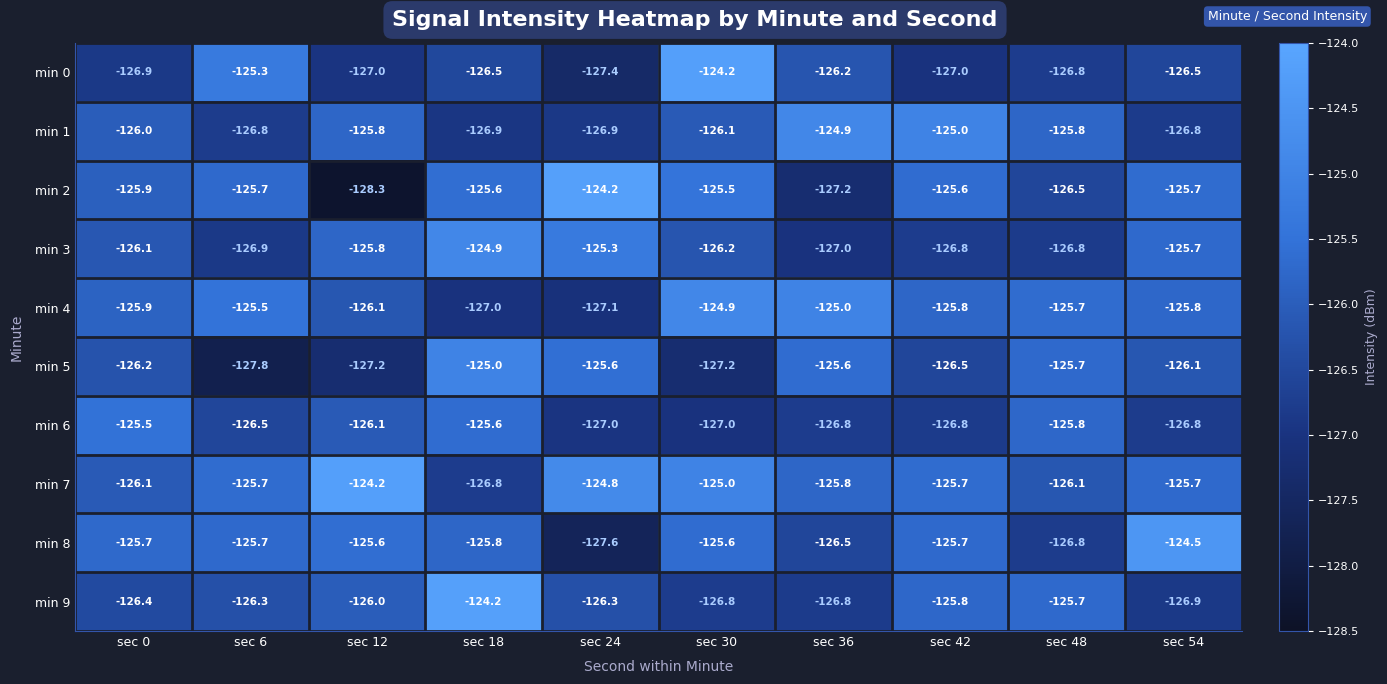

Which series has the largest range (max minus min)?

min 2